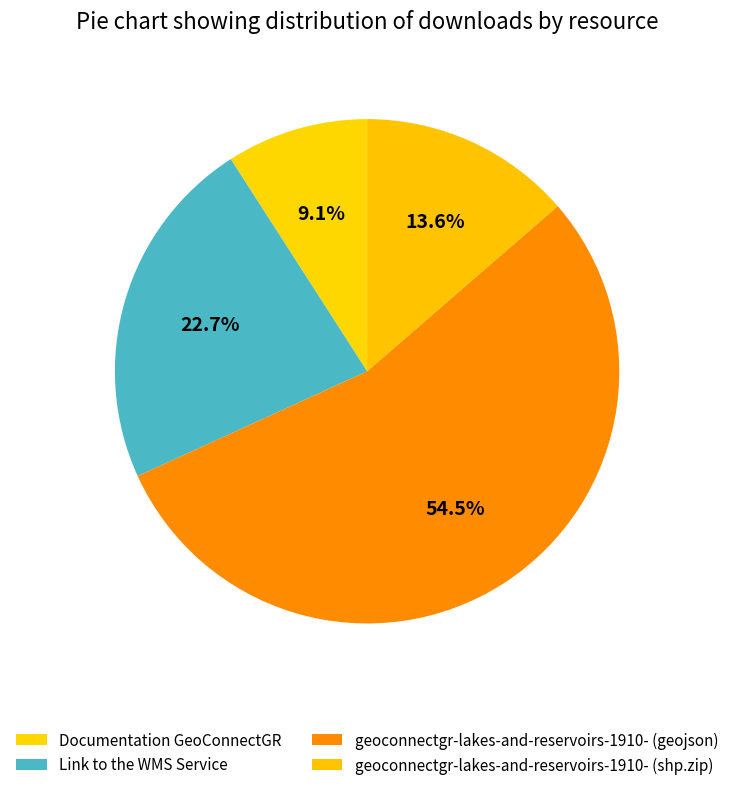

The geoconnectgr-lakes-and-reservoirs-1910- (shp.zip) slice represents 8% of the pie. True or false?

False